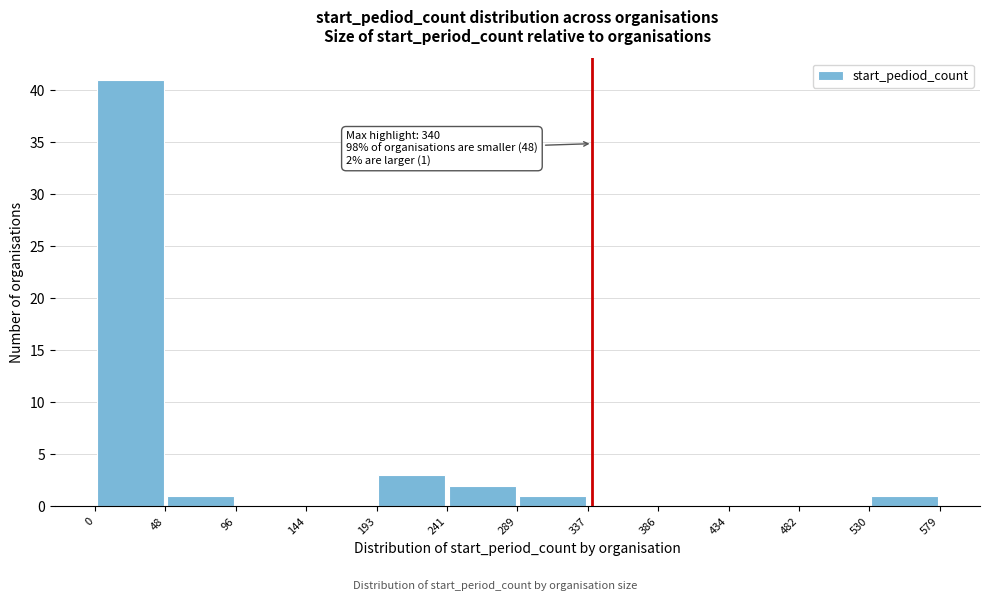

Which range on the x-axis has the tallest bar?

0 to 48